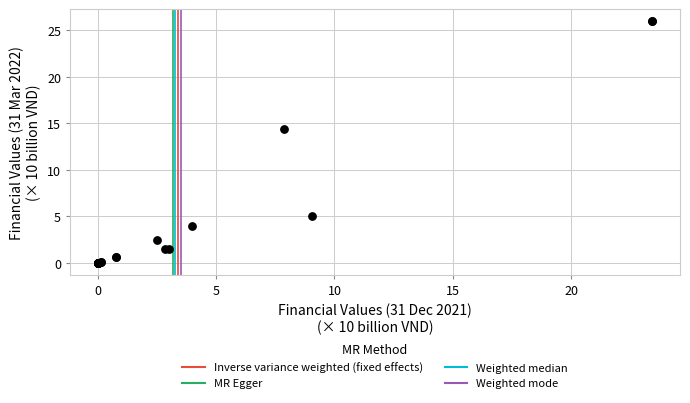

What Y value in the scatter plot is closest to 12?

14.4